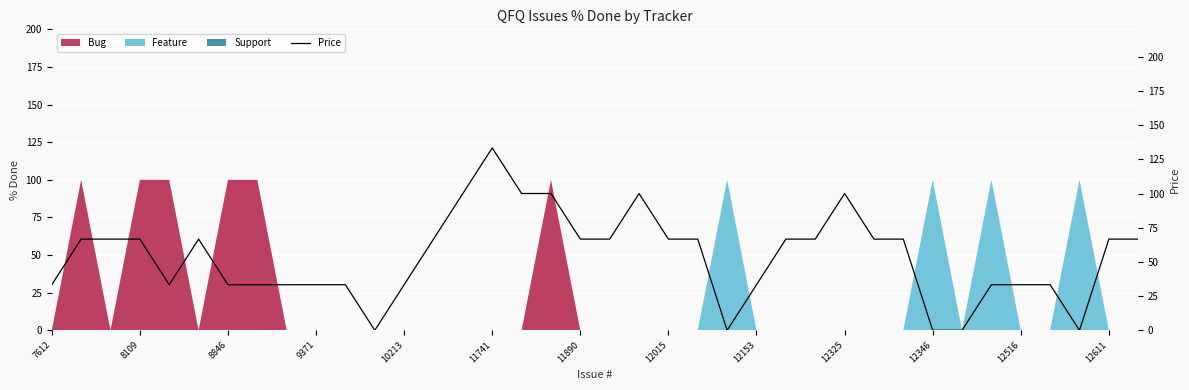

How many values exceed 66?

21